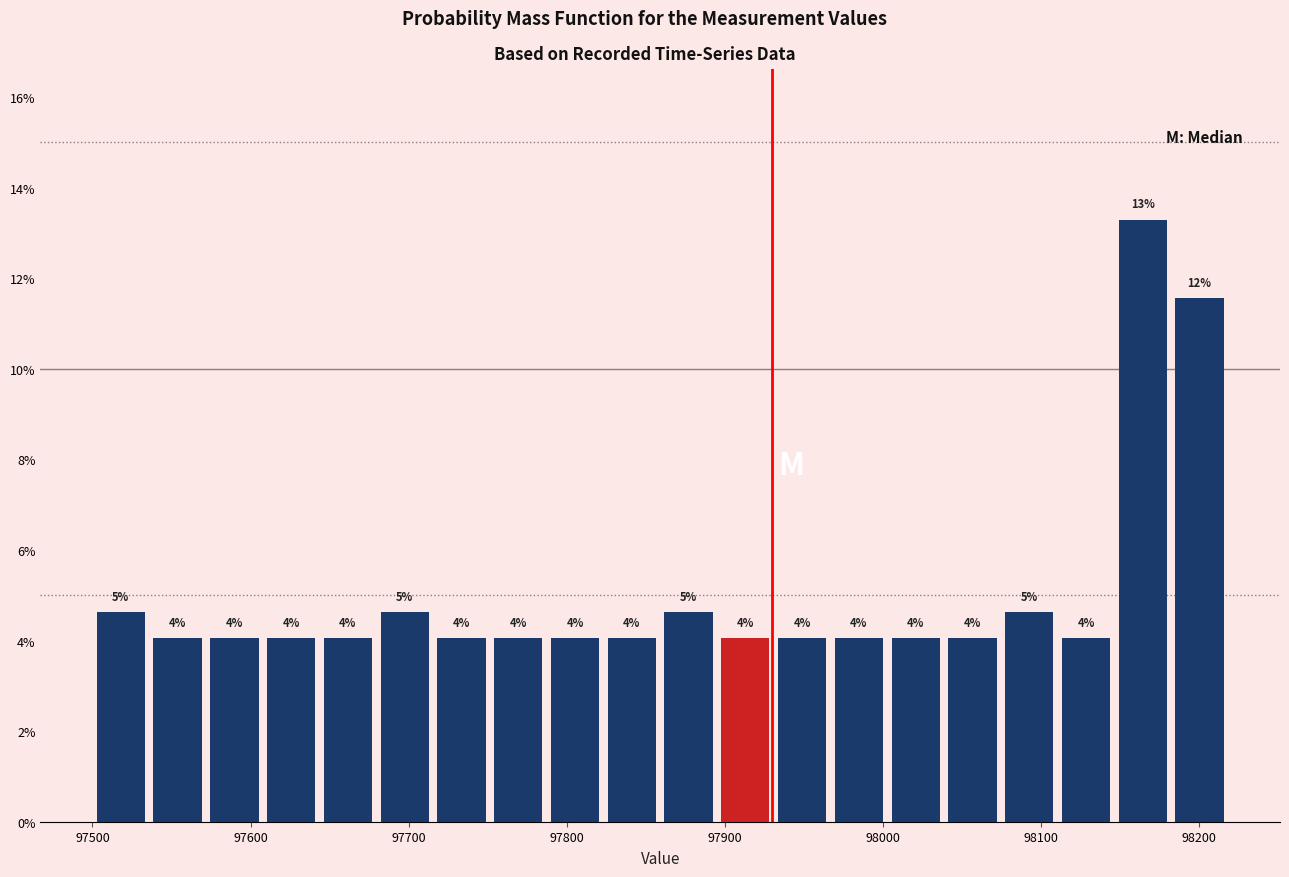

Around what value on the x-axis is the tallest bar? Give the approximate position of its centre, as read against the axis.

98160